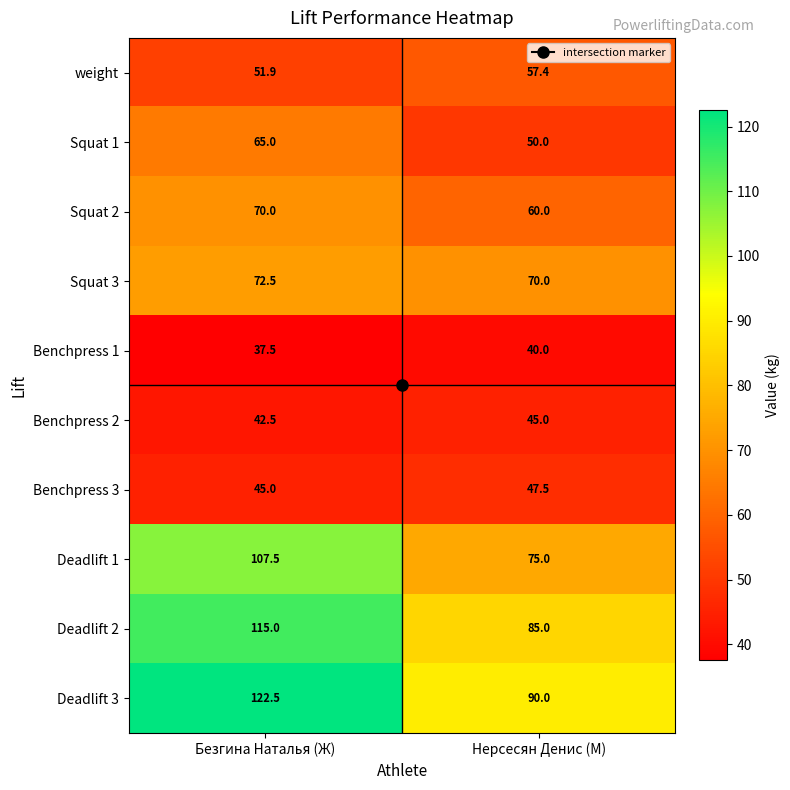

What is the difference between the maximum and minimum values in the Benchpress 3 series?

2.5